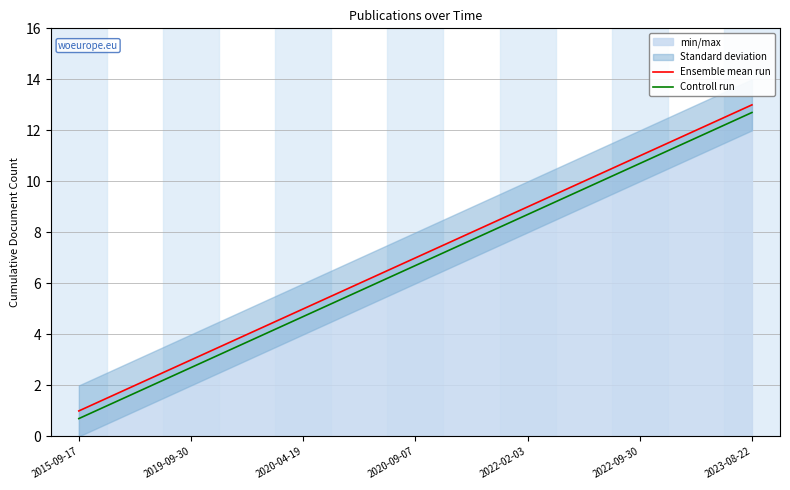

What is the difference between the maximum and minimum values in the Ensemble mean run series?

12.0